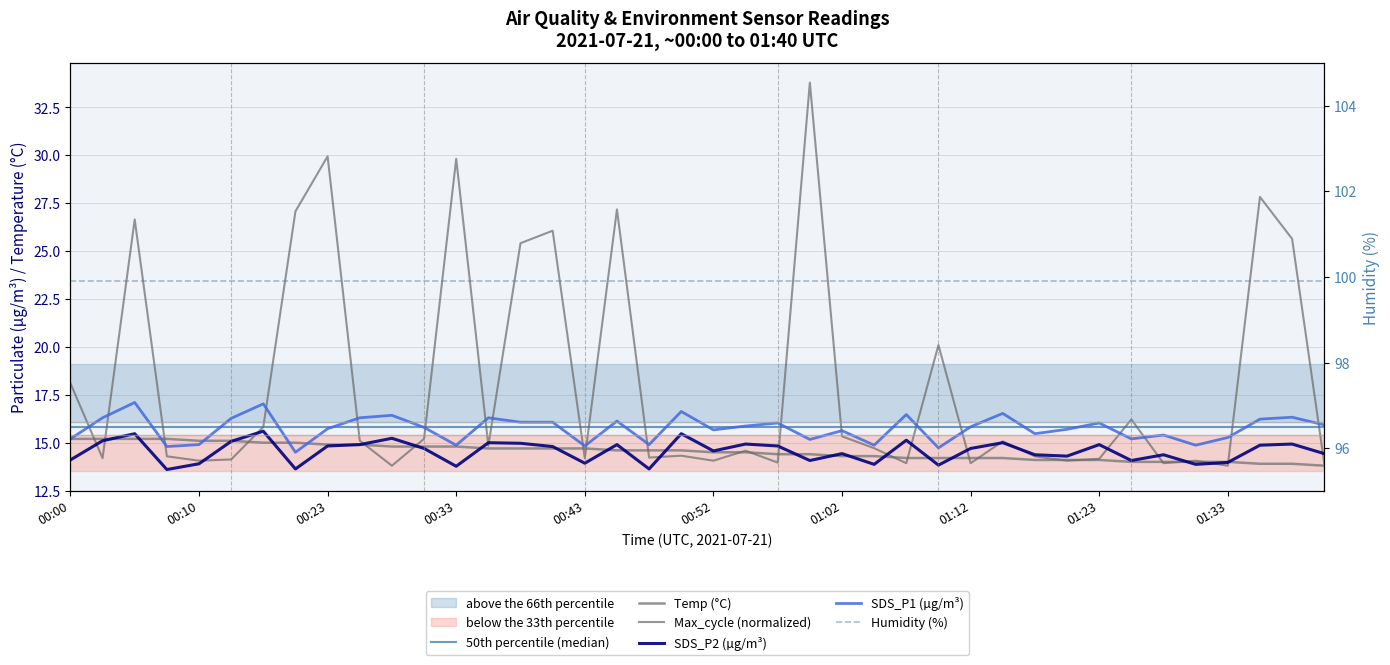

What is the maximum value for SDS_P2?

15.6